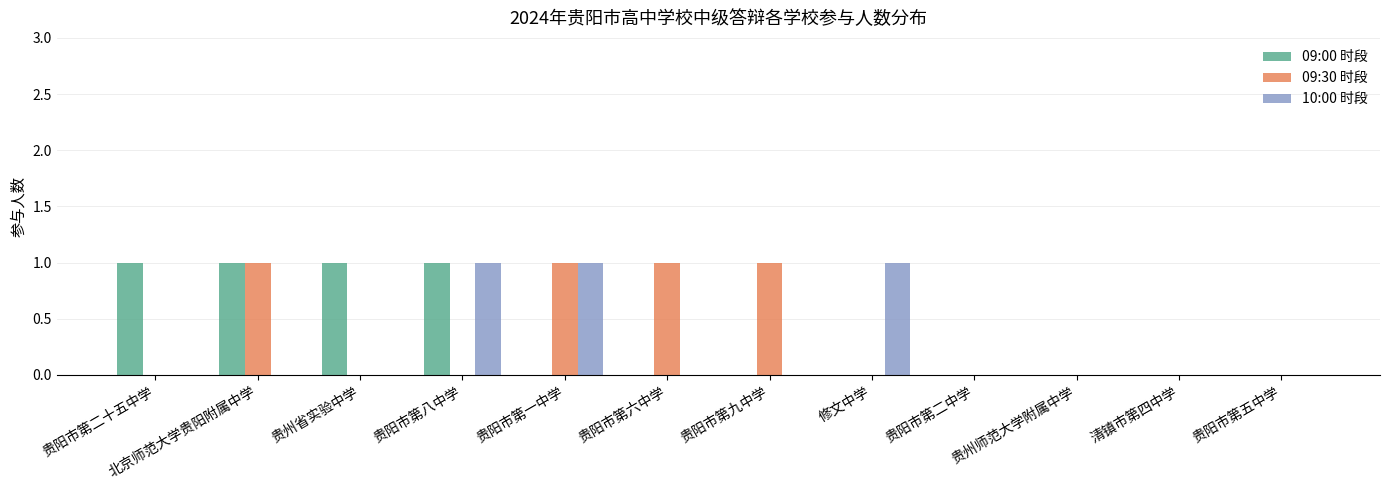

Are the bars grouped side by side (vs. stacked)?

Yes